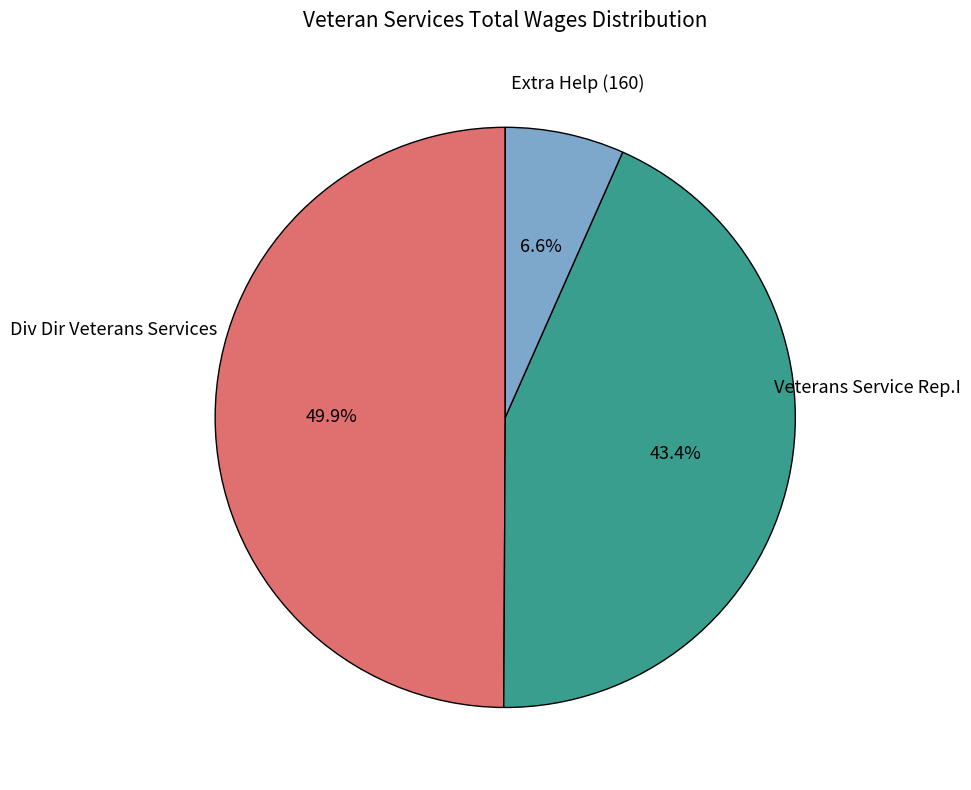

How much of the chart is everything except Veterans Service Rep.I?

56.6%